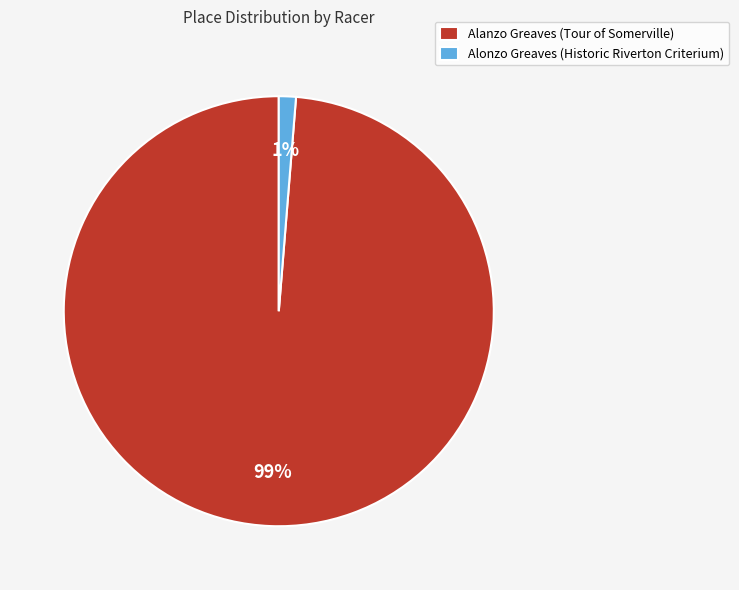

How many segments does this pie chart have?

2